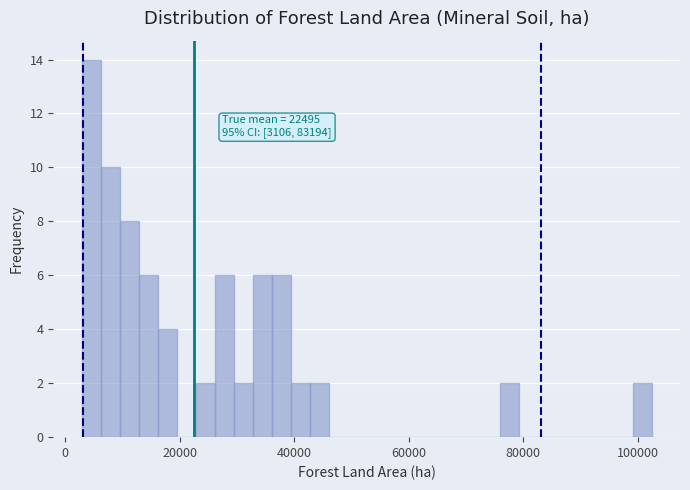

Around what value on the x-axis is the tallest bar? Give the approximate position of its centre, as read against the axis.

4000